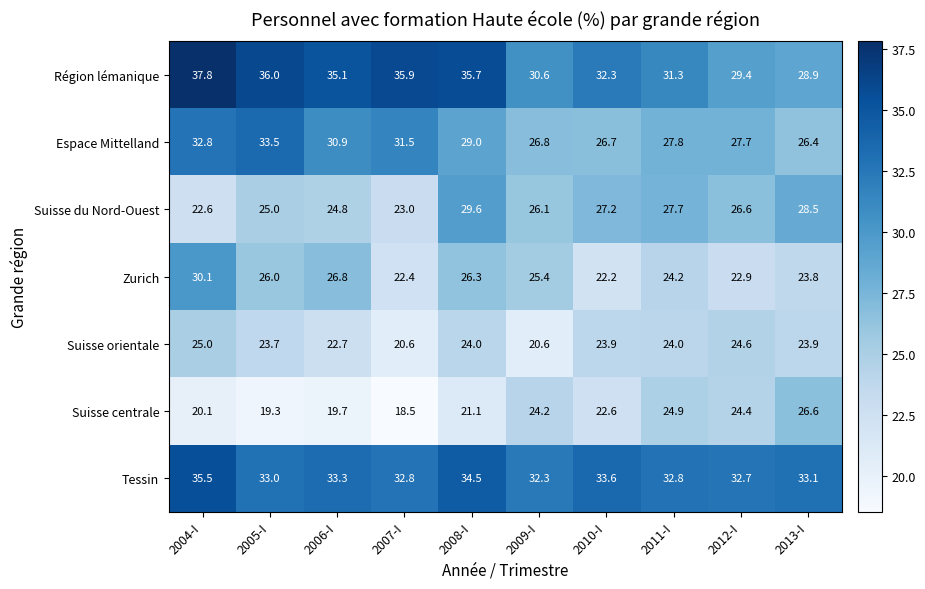

What is the minimum value shown in the chart?

18.5